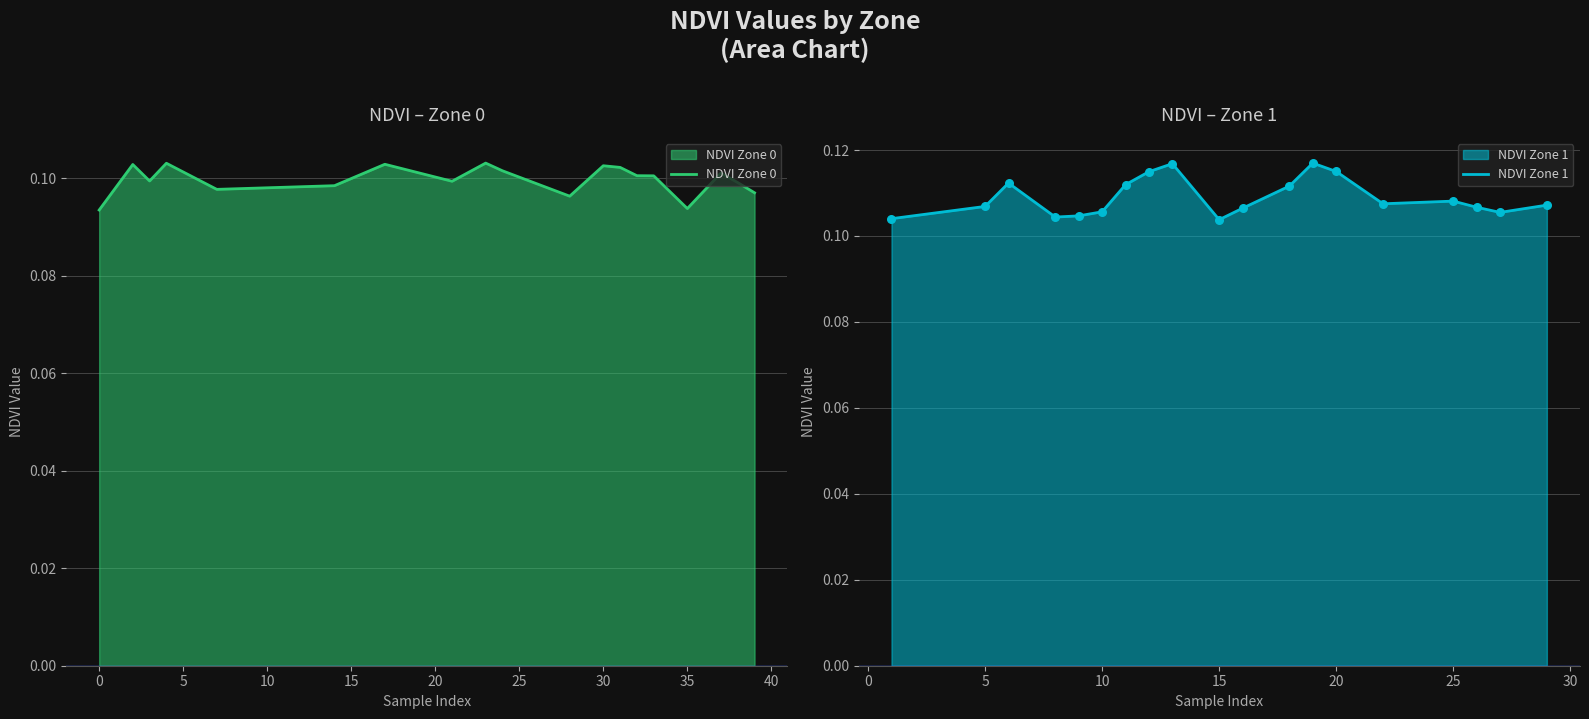

At how many categories does at least one series exceed 0?

19